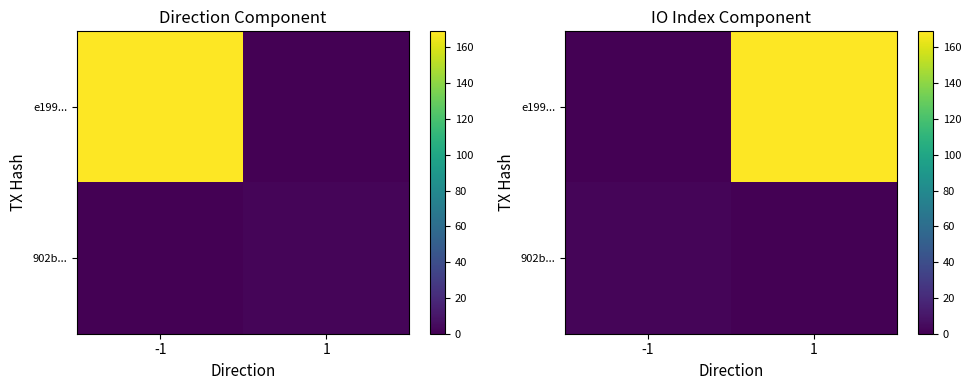

Which series has the widest spread of values?

e199...